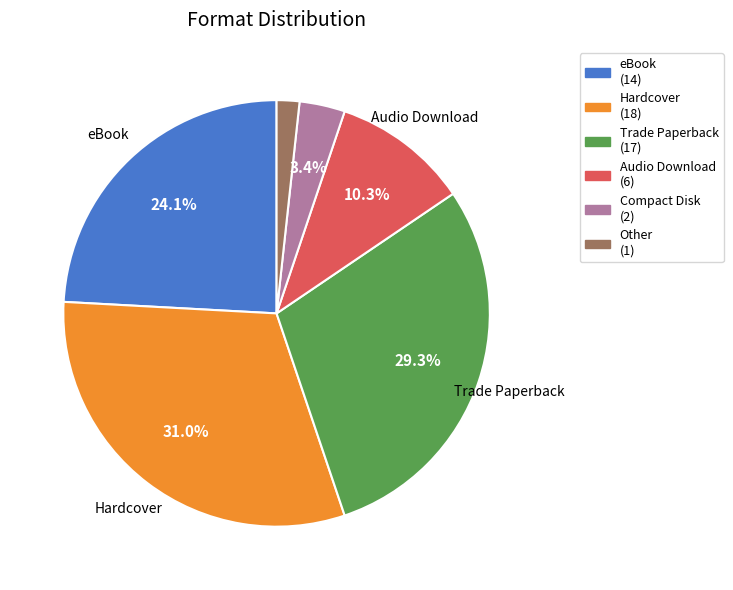

Is there any slice that represents more than half of the pie?

No